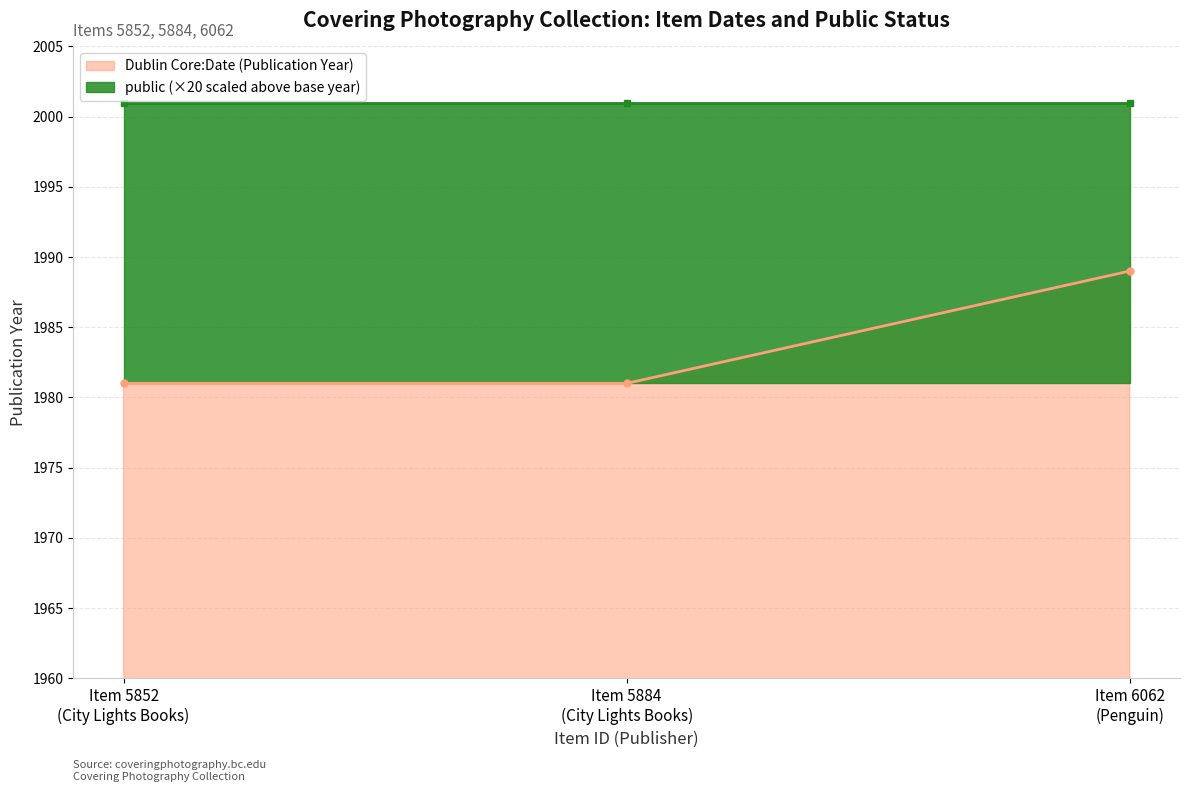

What is the value of the 3rd point from the left?

1989